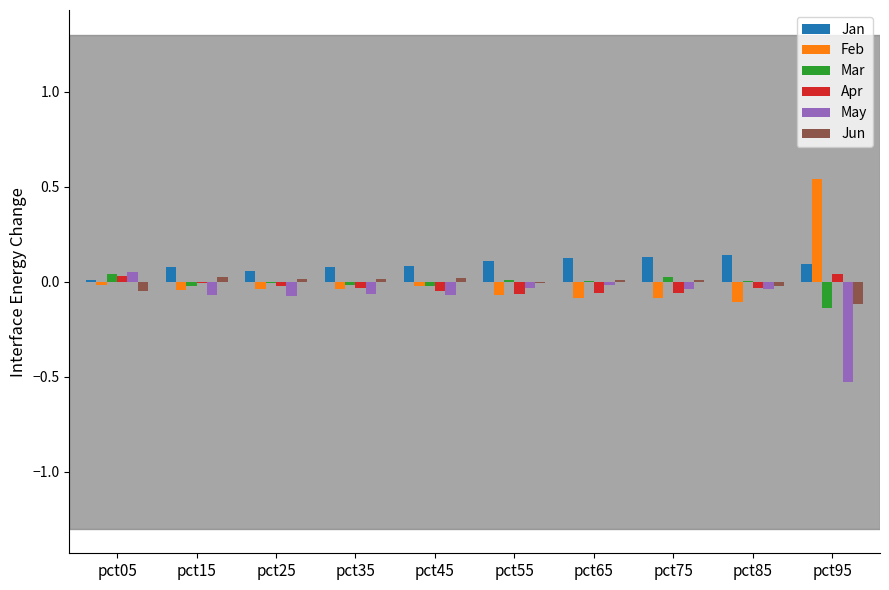

At which category does the chart reach its peak across all series?

pct95